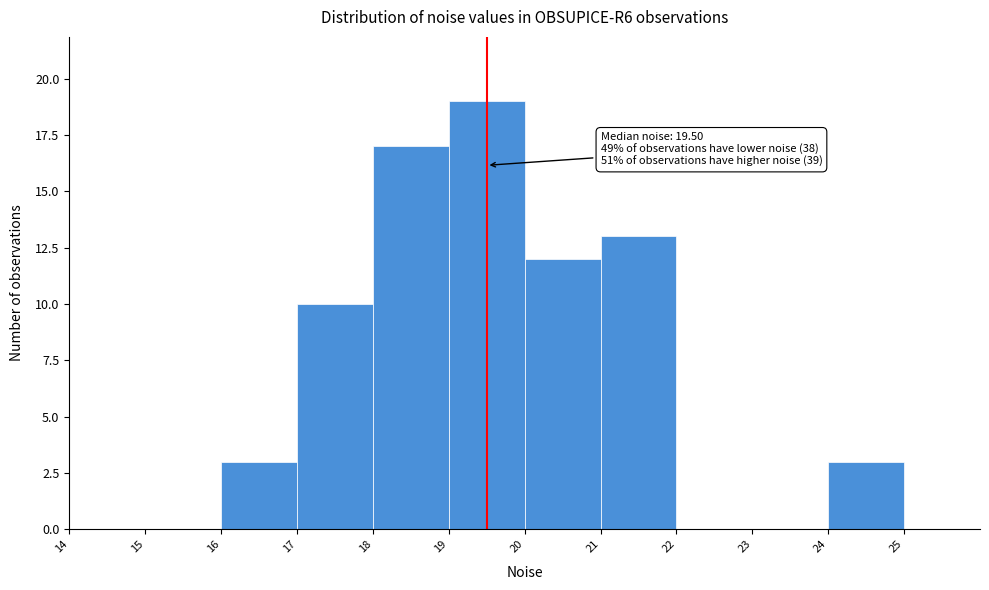

Over which range of the x-axis is the bar tallest?

19 to 20